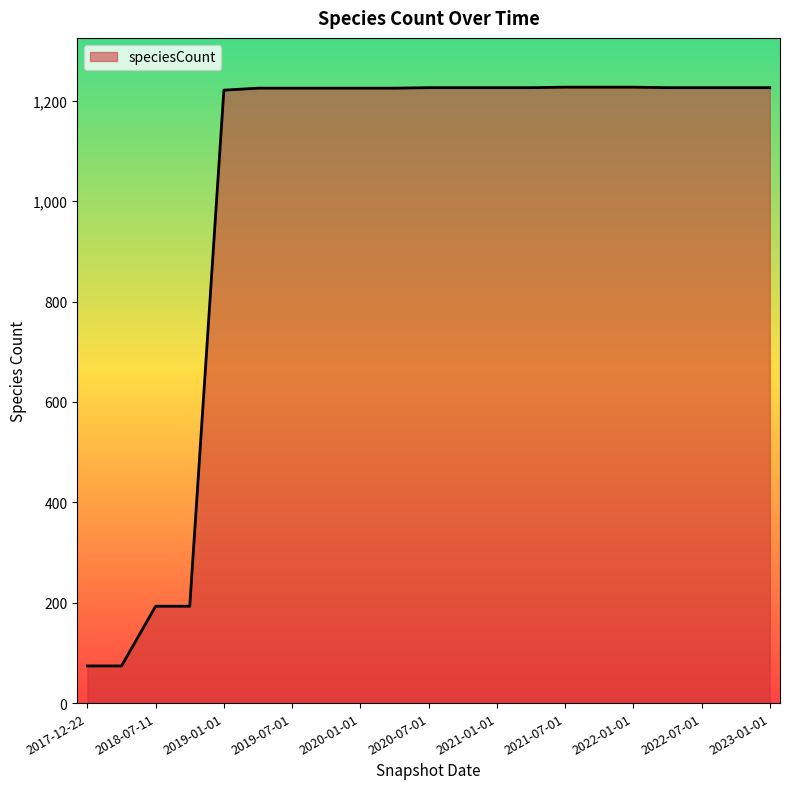

What is the difference between the maximum and minimum values?

1153